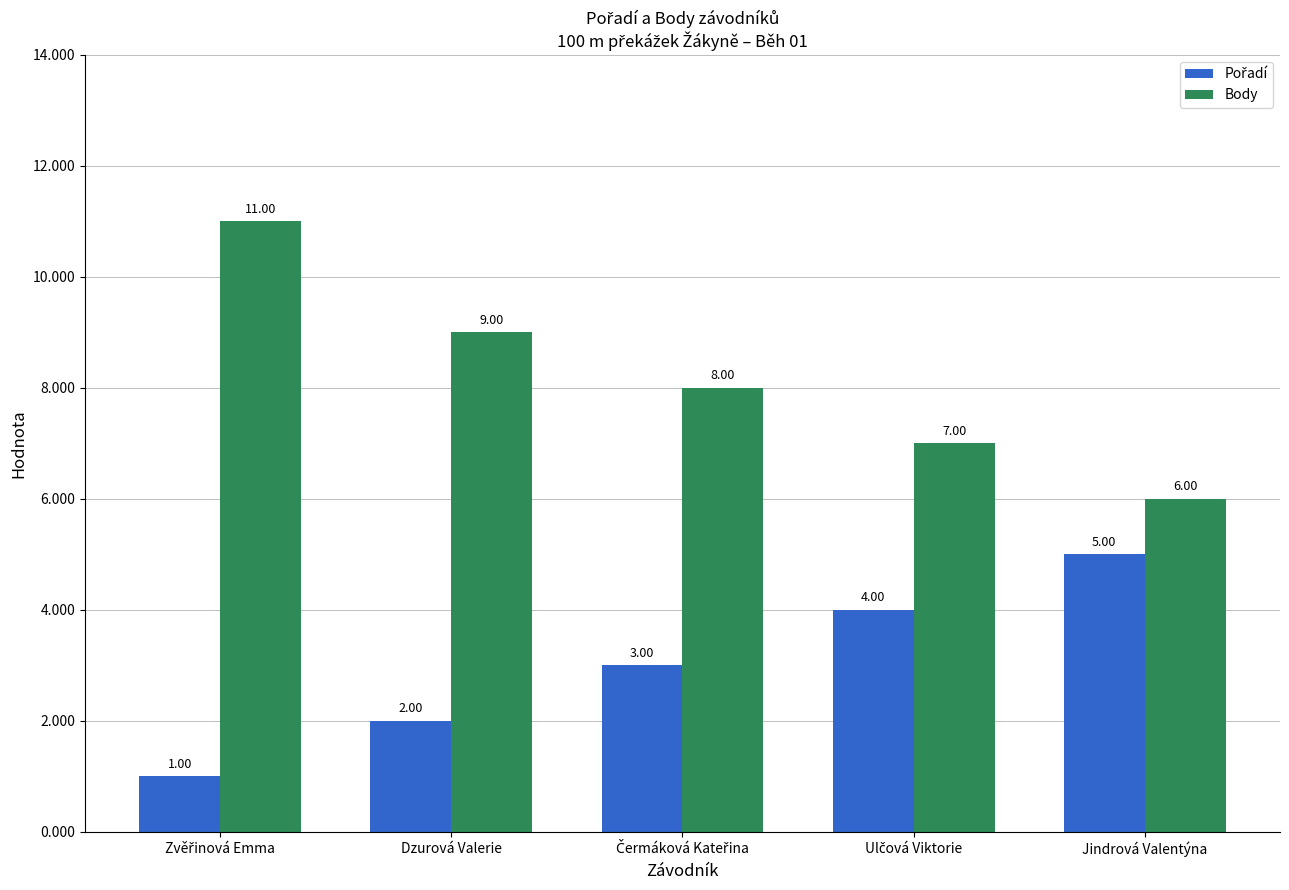

What is the sum of all Body values?

41